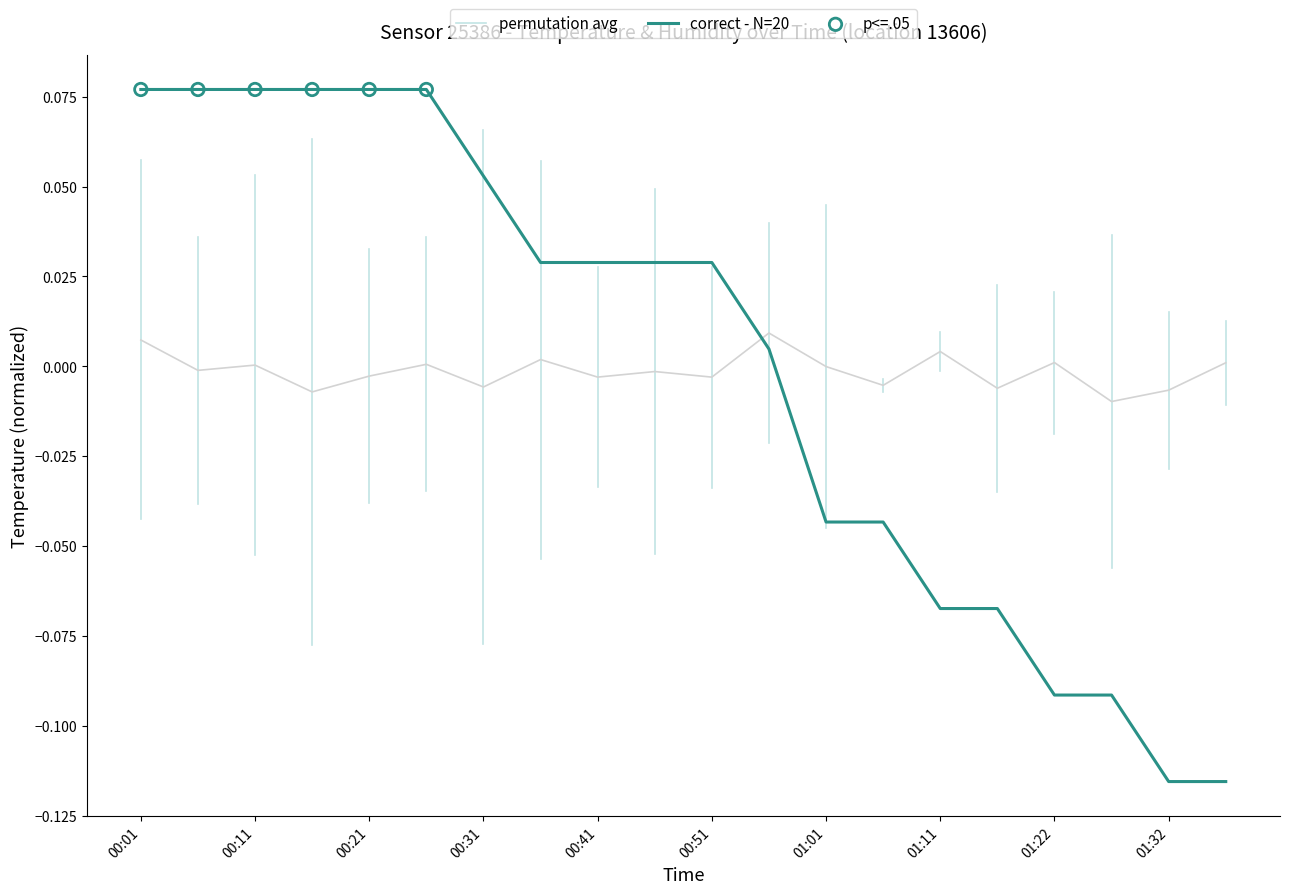

What is the change in value from 00:56 to 01:37?

-0.1